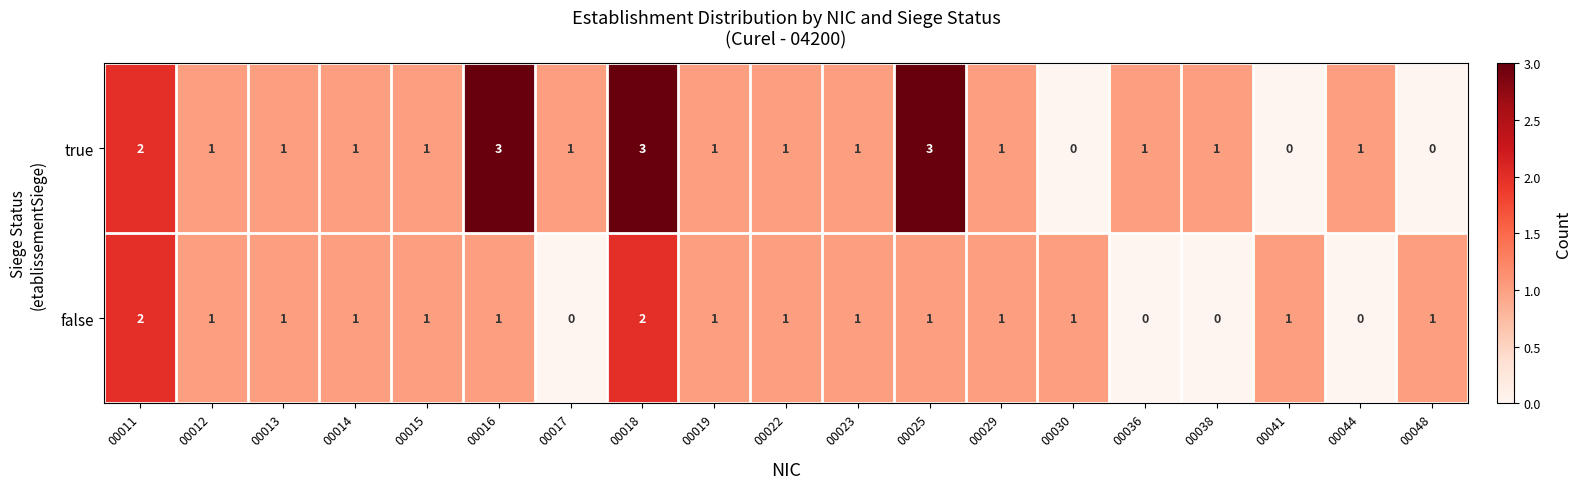

What is the maximum value shown in the chart?

3